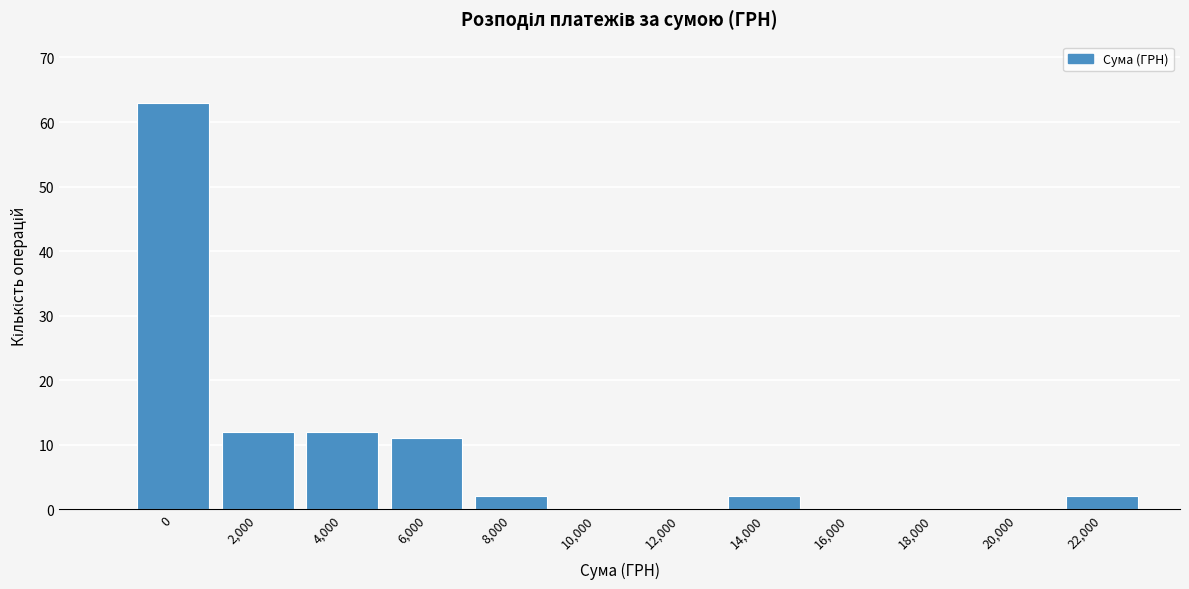

Reading left to right, extract all data points from this chart.

0=63	2,000=12	4,000=12	6,000=11	8,000=2	10,000=0	12,000=0	14,000=2	16,000=0	18,000=0	20,000=0	22,000=2